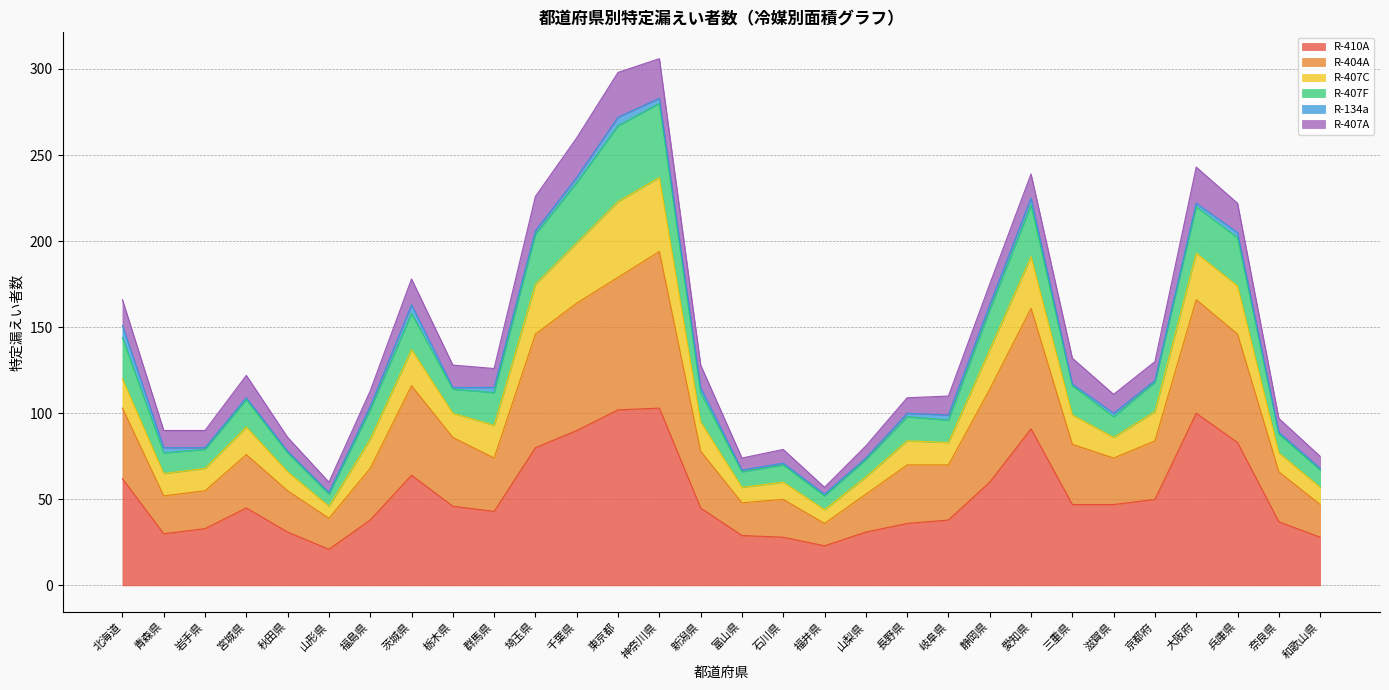

What is the difference between the highest and lowest values at 三重県?

85